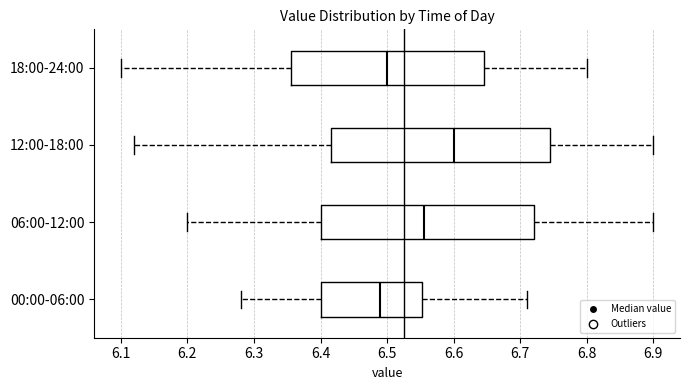

Comparing the boxes themselves (not the whiskers), which one is the widest?

12:00-18:00